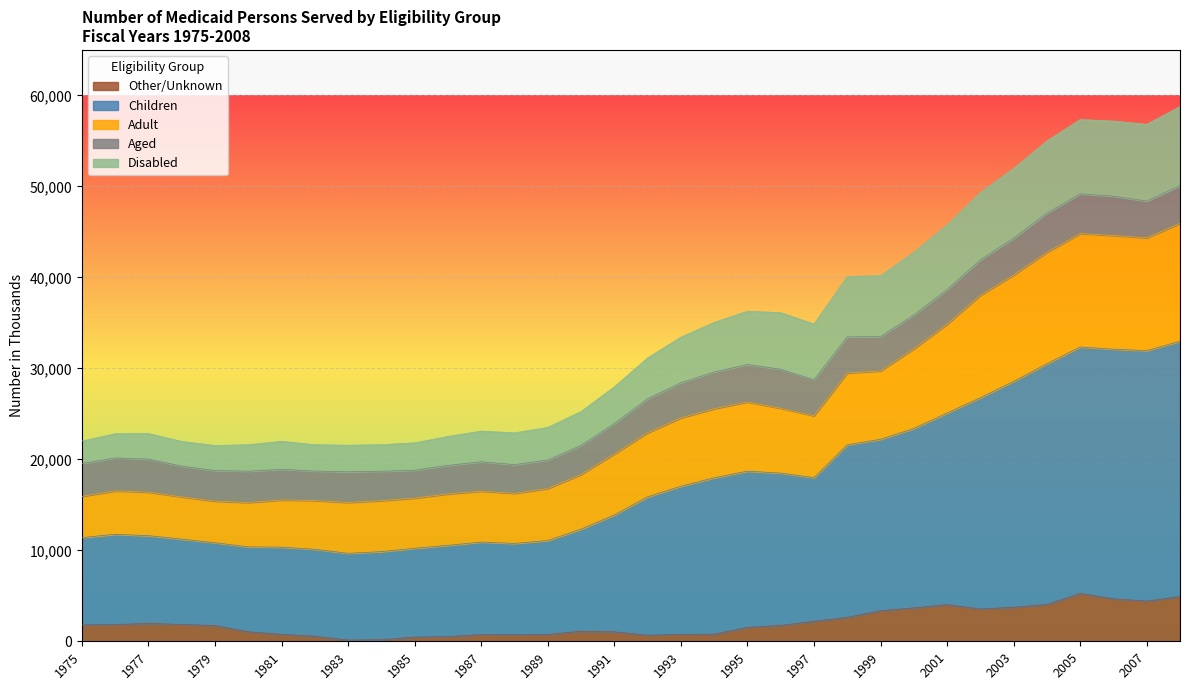

What is the maximum value for Other/Unknown?

5257.0